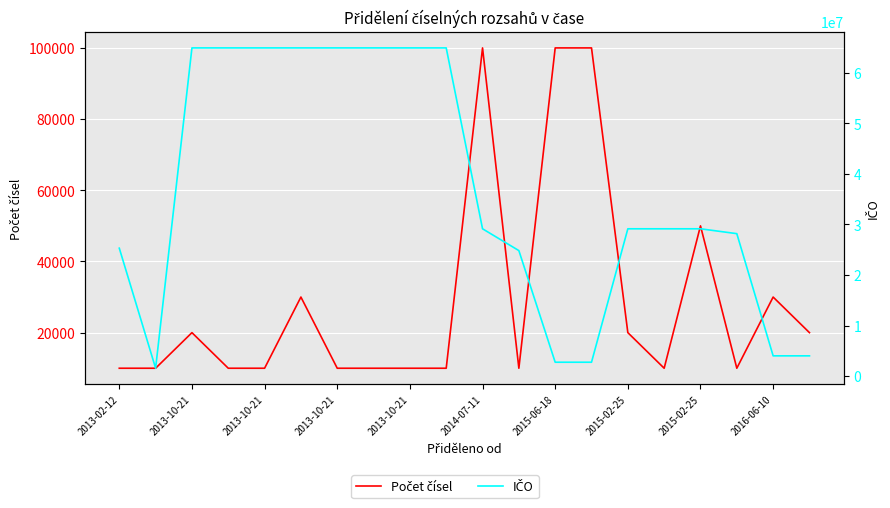

True or false: Počet čísel and IČO intersect in this chart.

False